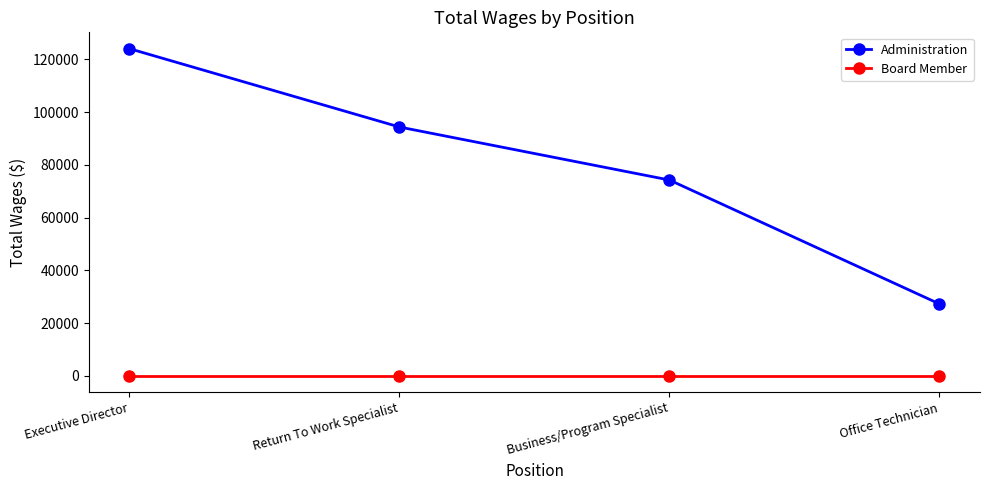

Count the number of categories in the chart.

4